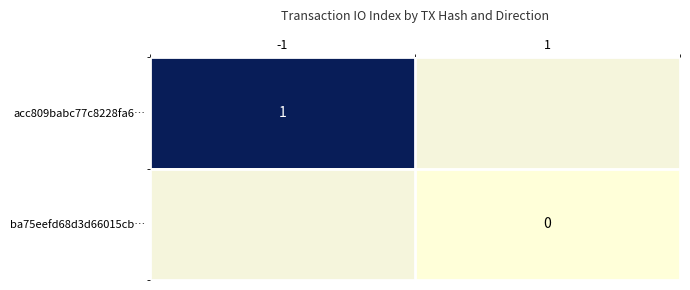

Is it true that acc809babc77c8228fa6… equals 0 at -1?

False